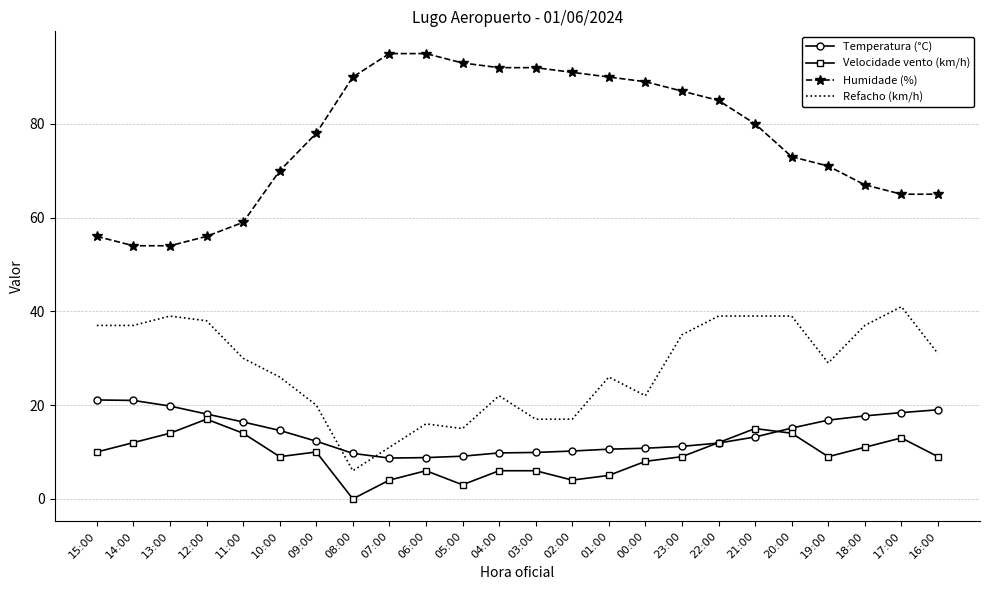

What is the sum of all Humidade (%) values?

1847.0